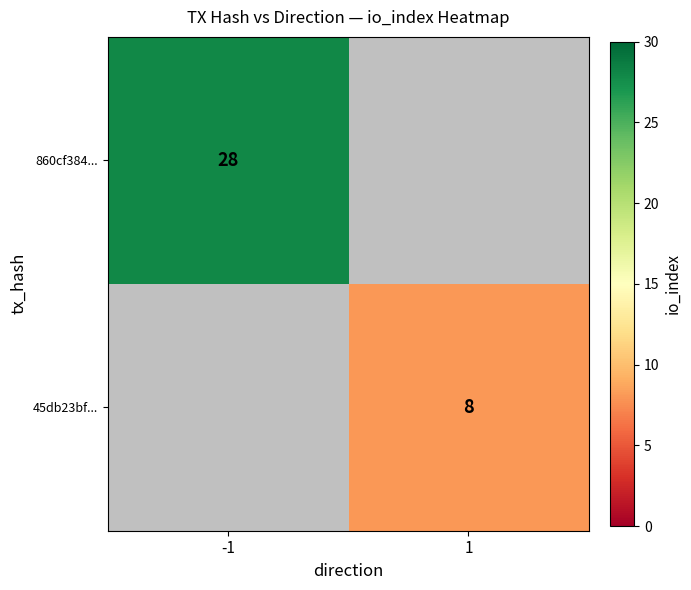

The 860cf384... series shows 49 at -1. True or false?

False